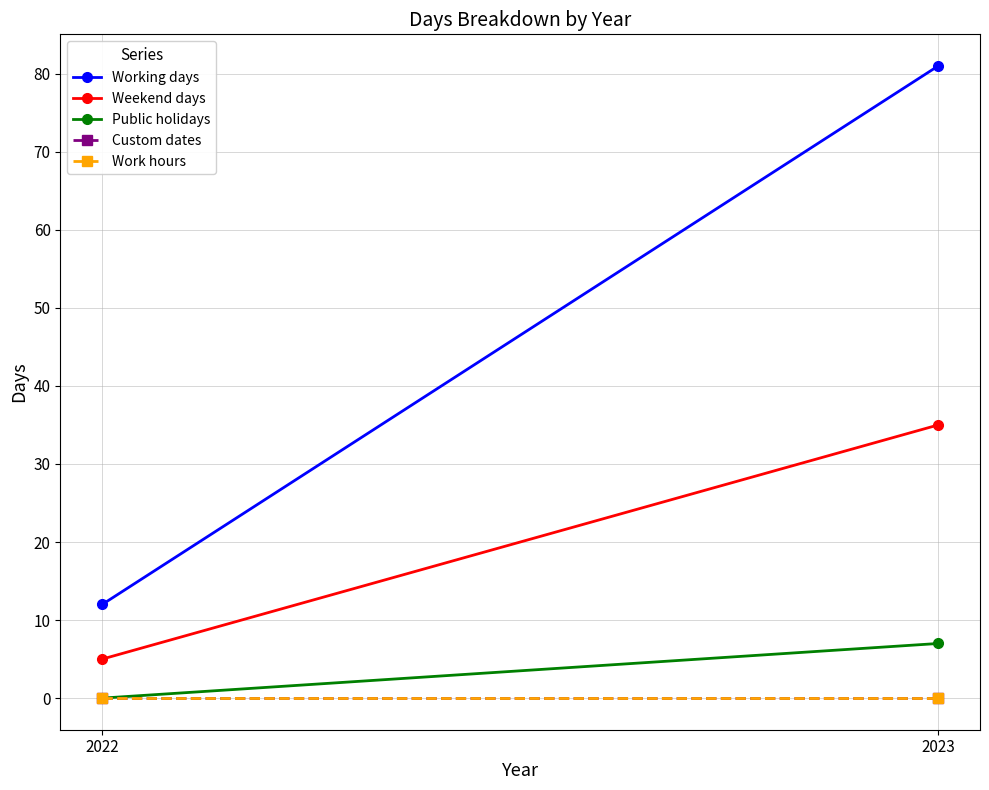

How many lines are shown in the chart?

5